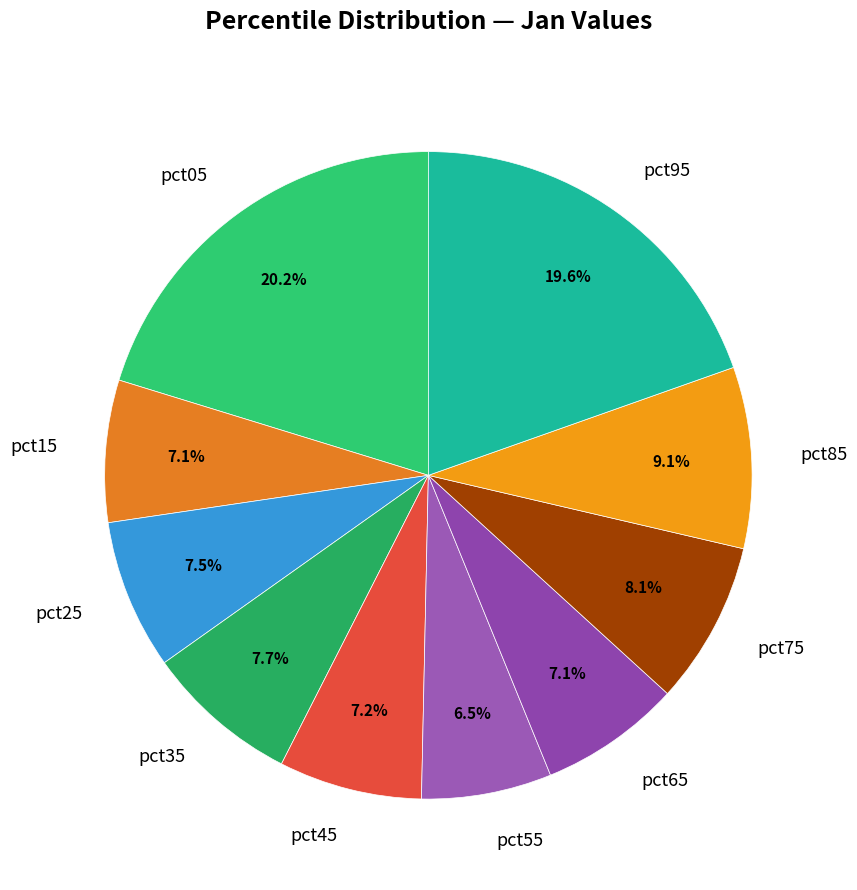

Is pct75 the majority of the pie?

No